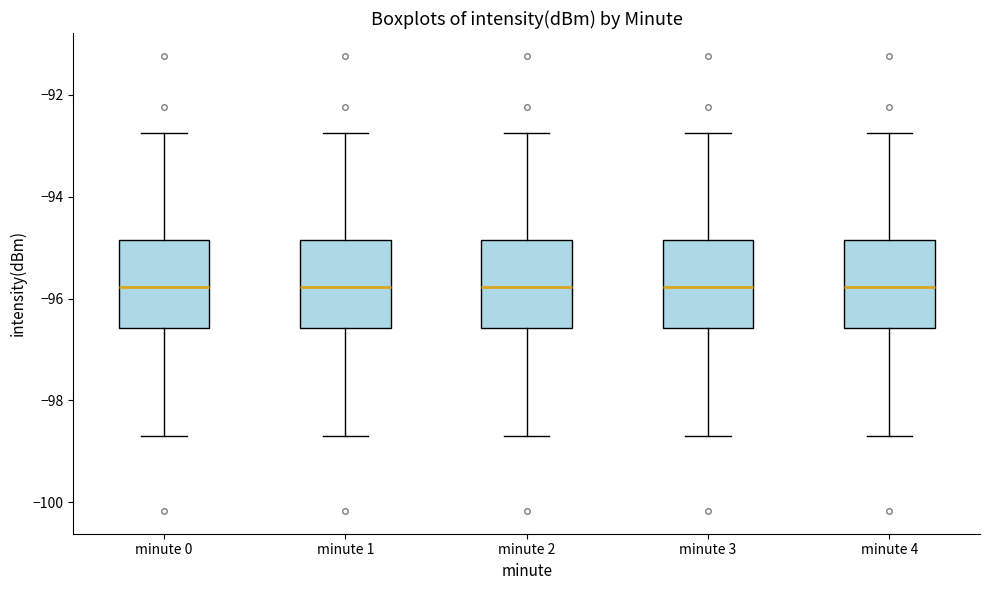

Reading left to right, read every box against the y-axis: the position of its median line, the range the box covers, and the ends of its whiskers. The values are not printed on the chart, so give them approximately, as read against the axis.

minute 0: median -95.8, box -96.6 to -94.8, whiskers -98.6 to -92.8
minute 1: median -95.8, box -96.6 to -94.8, whiskers -98.6 to -92.8
minute 2: median -95.8, box -96.6 to -94.8, whiskers -98.6 to -92.8
minute 3: median -95.8, box -96.6 to -94.8, whiskers -98.6 to -92.8
minute 4: median -95.8, box -96.6 to -94.8, whiskers -98.6 to -92.8